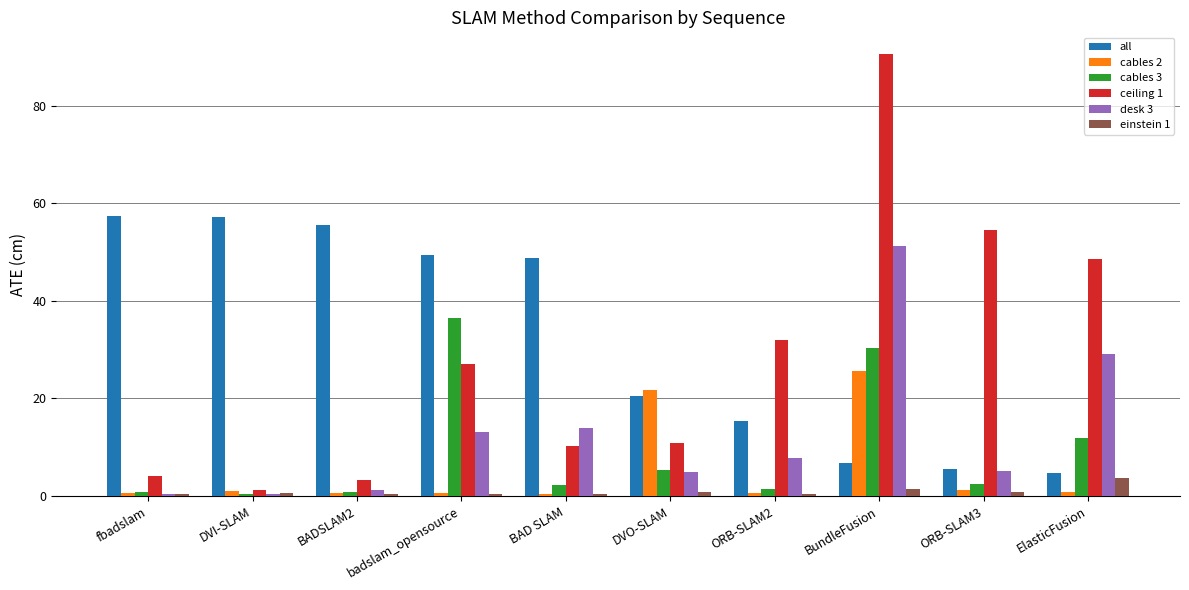

What is the difference between the highest and lowest values at BAD SLAM?

48.4